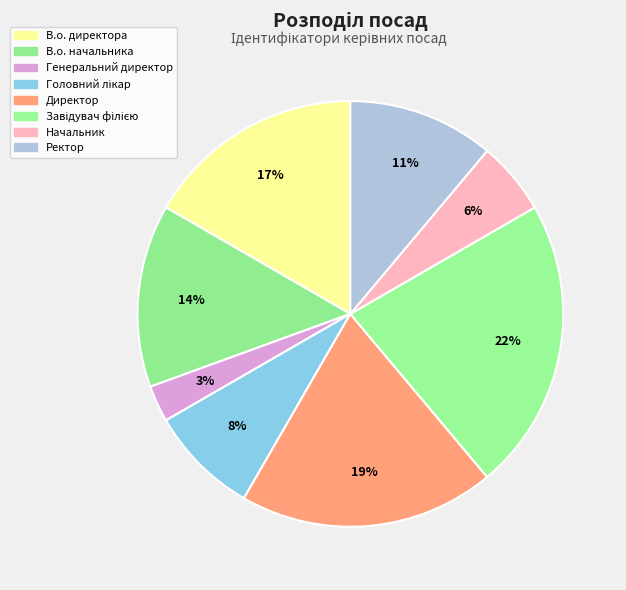

To the nearest percent, what portion does В.о. начальника represent?

14%